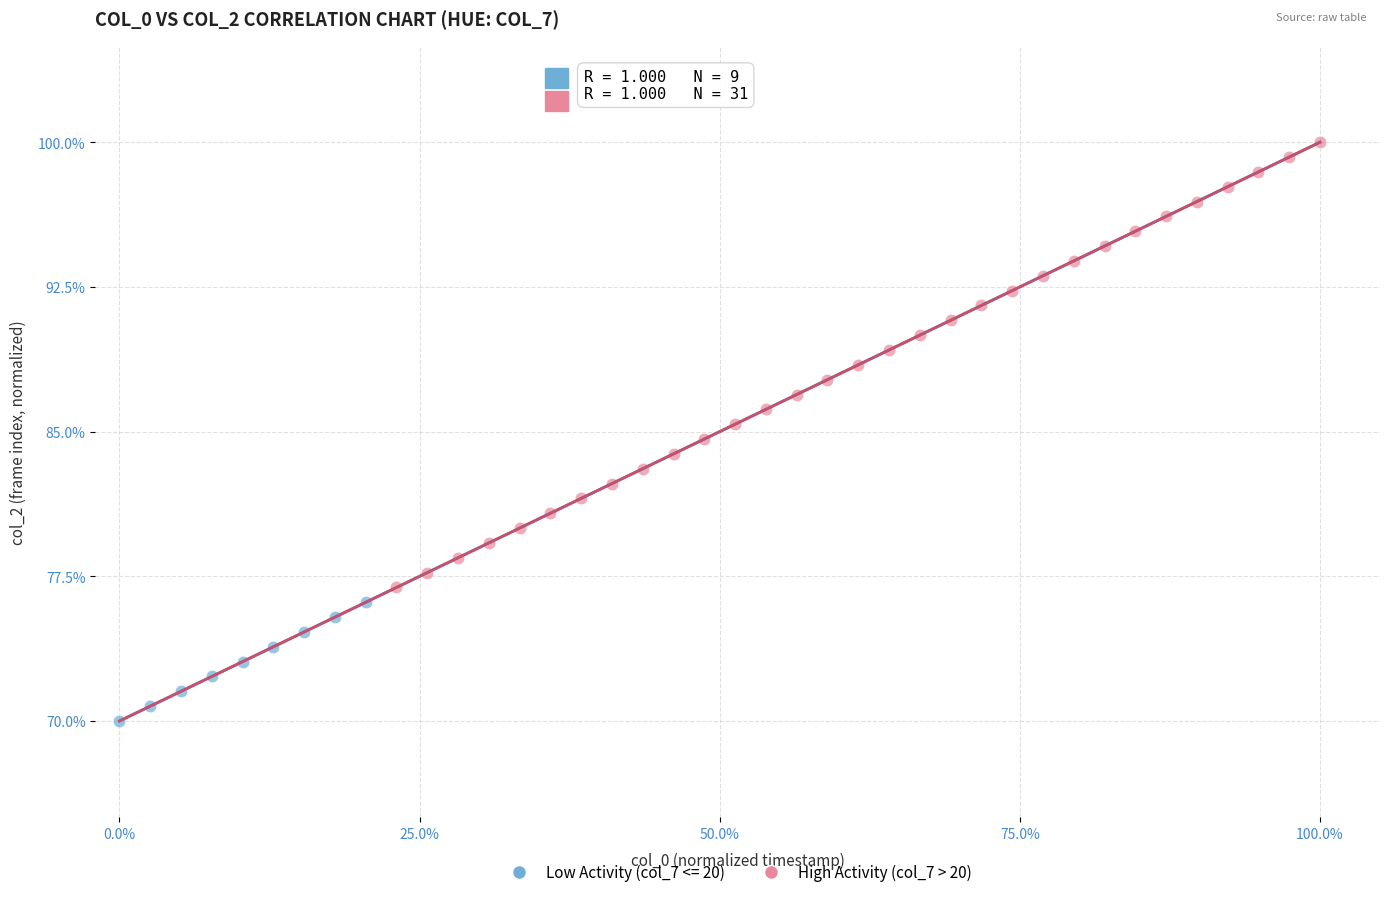

Which series contains the highest Y value?

High Activity (col_7 > 20)